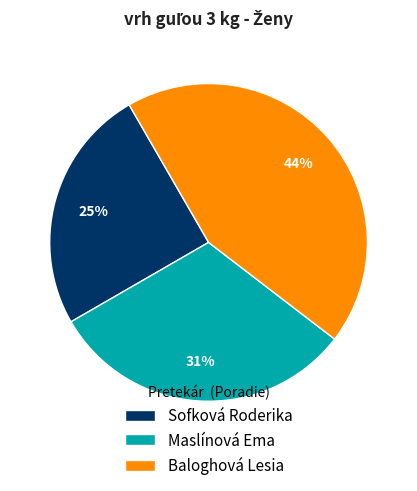

Between Baloghová Lesia and Sofková Roderika, which is larger?

Baloghová Lesia